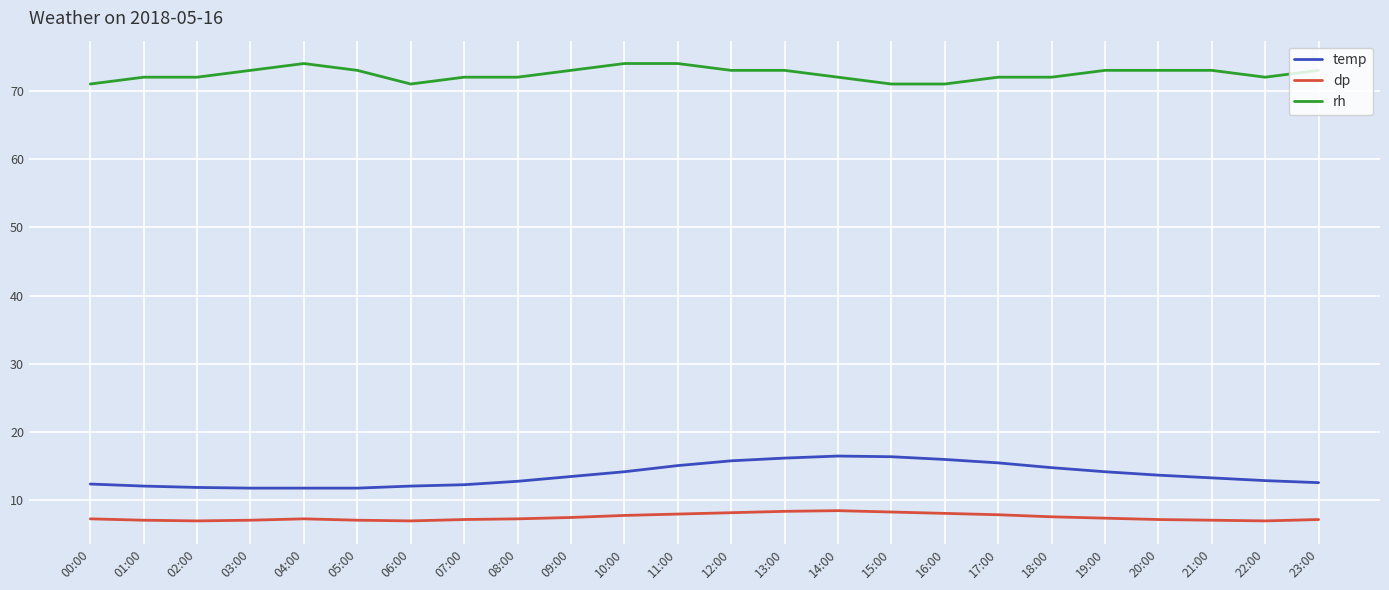

What is the lowest value of the rh series?

71.0